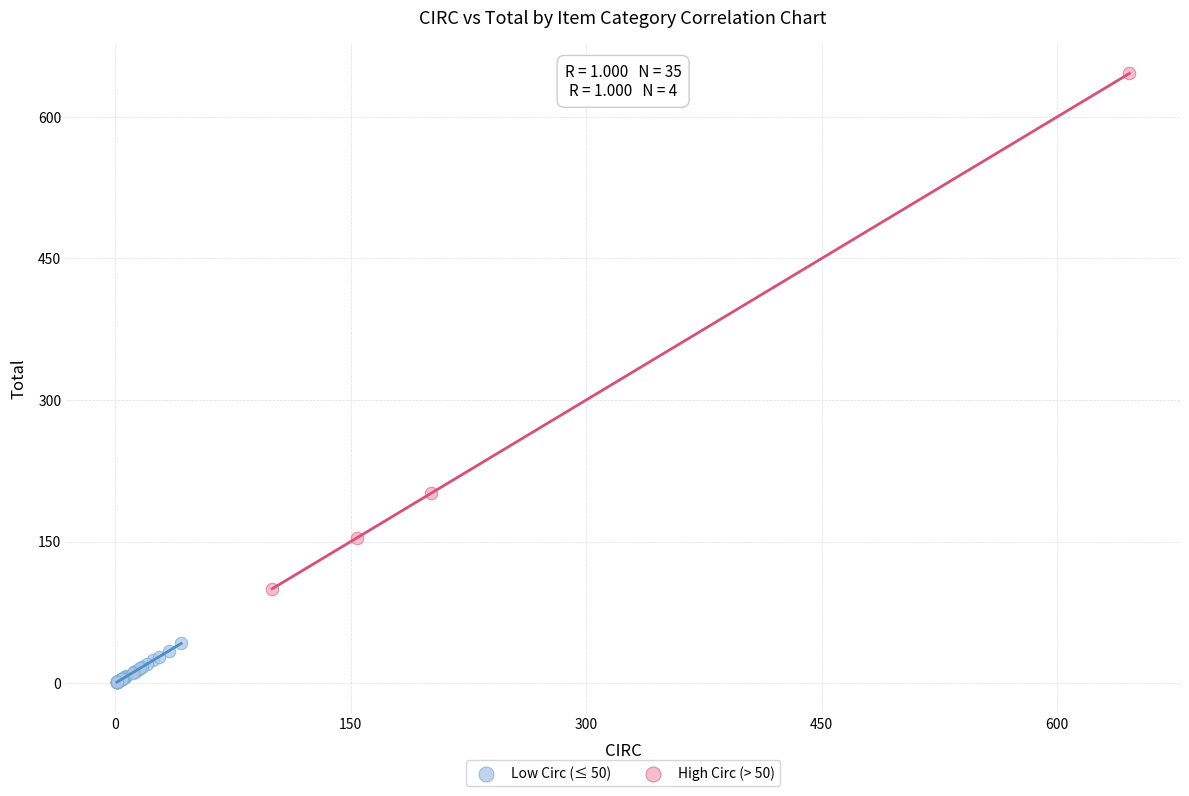

Which series contains the highest Y value?

High Circ (> 50)